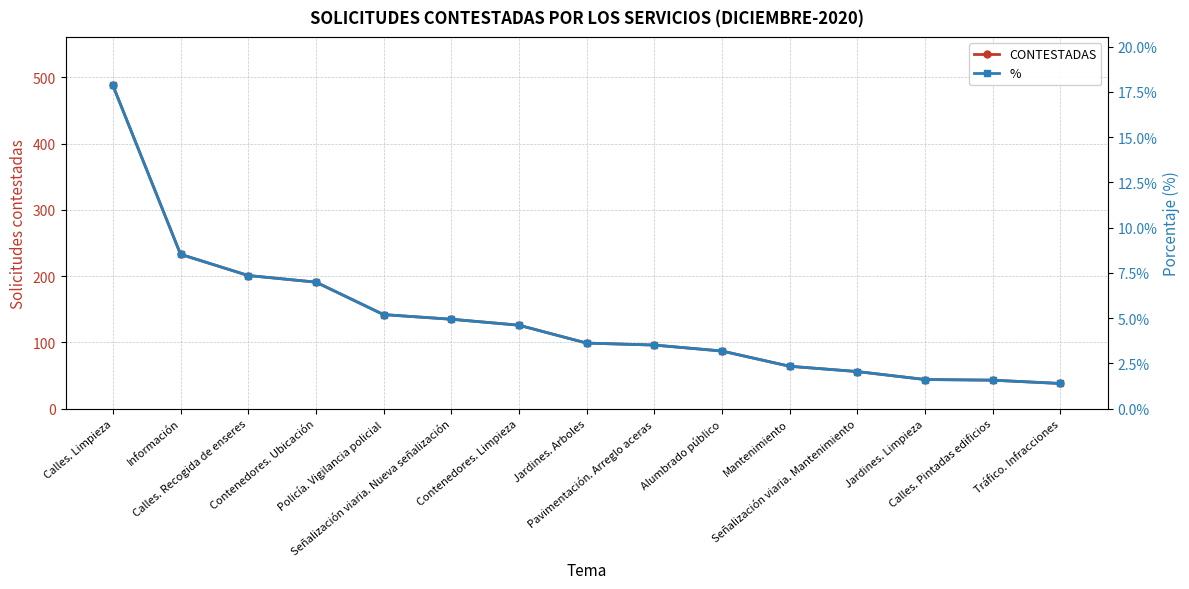

The value of CONTESTADAS at Calles. Limpieza is 488.0. True or false?

True